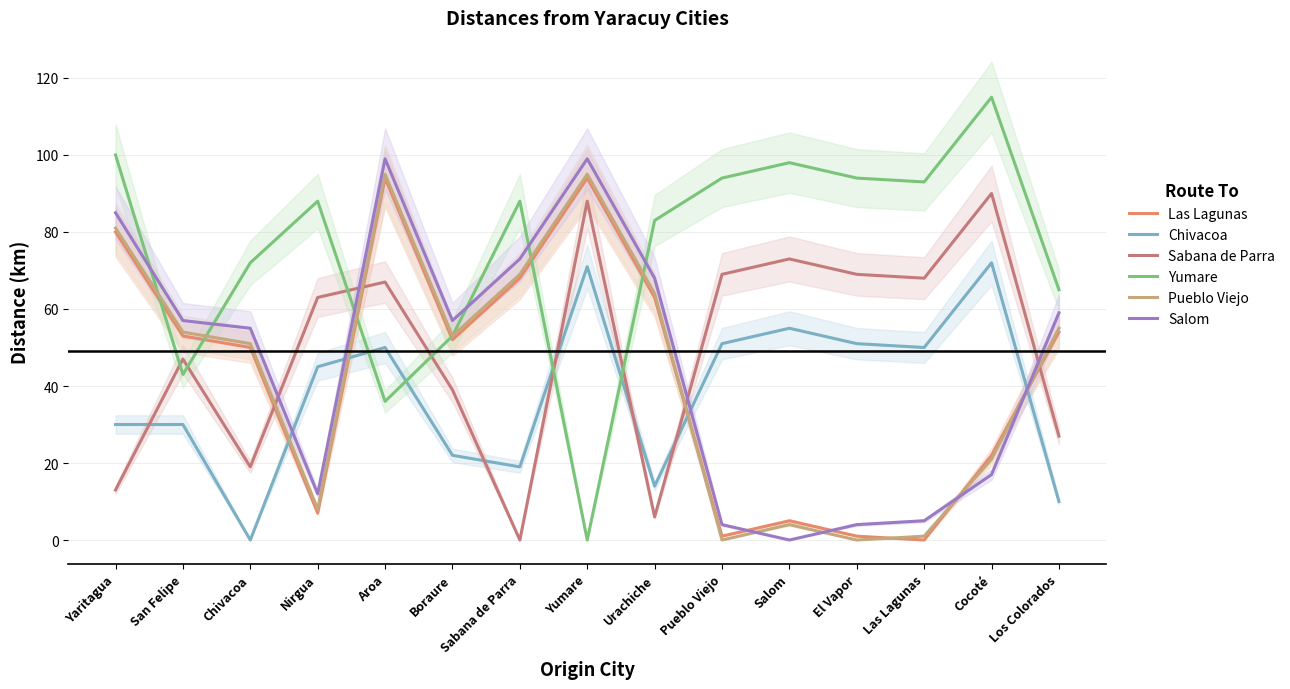

Is this an area chart (filled region under the line)?

No